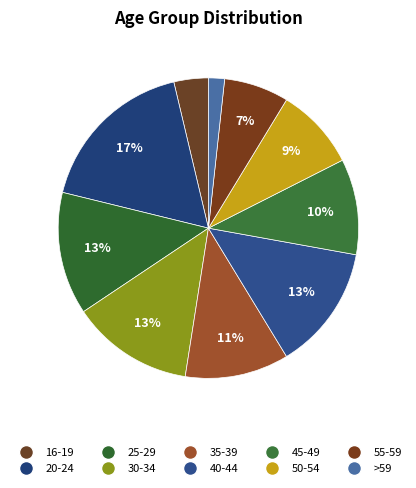

To the nearest percent, what portion does 50-54 represent?

9%